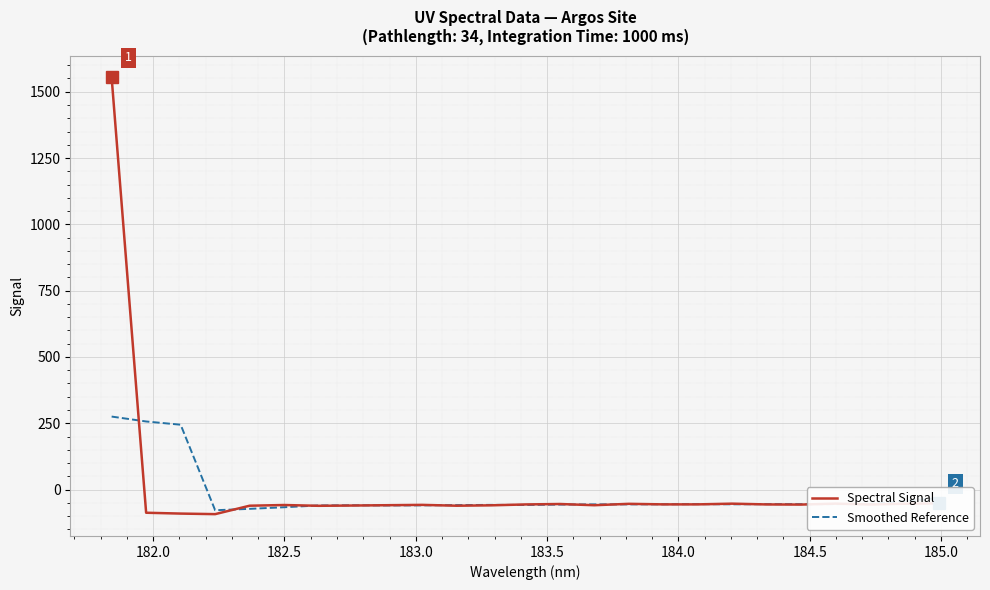

How many lines are shown in the chart?

2